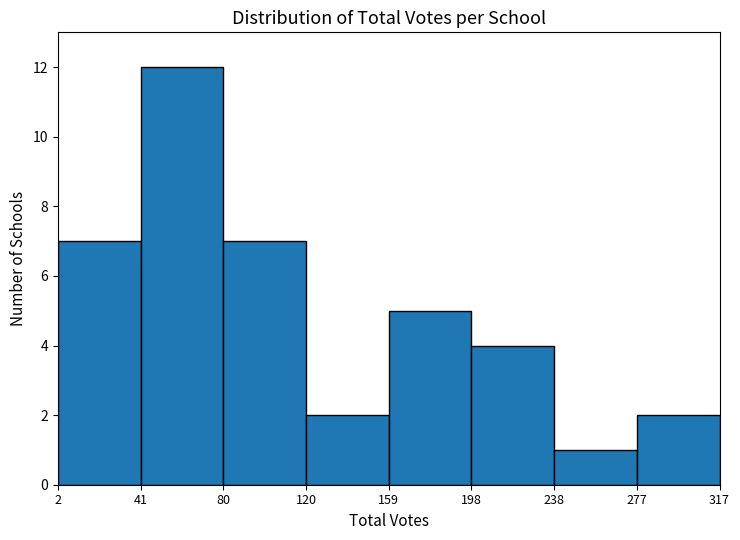

Reading left to right, transcribe all the data shown in this chart.

7	12	7	2	5	4	1	2